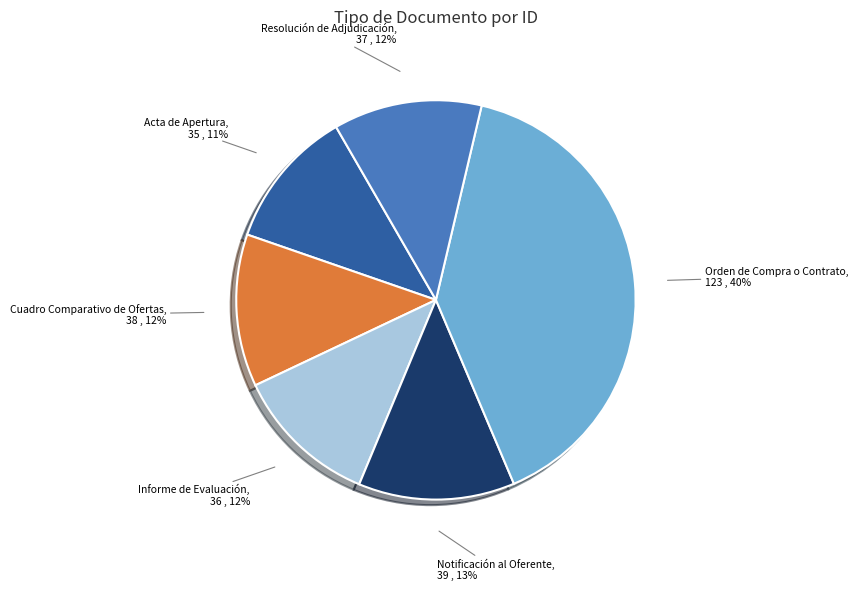

To the nearest percent, what portion does Cuadro Comparativo de Ofertas represent?

12%